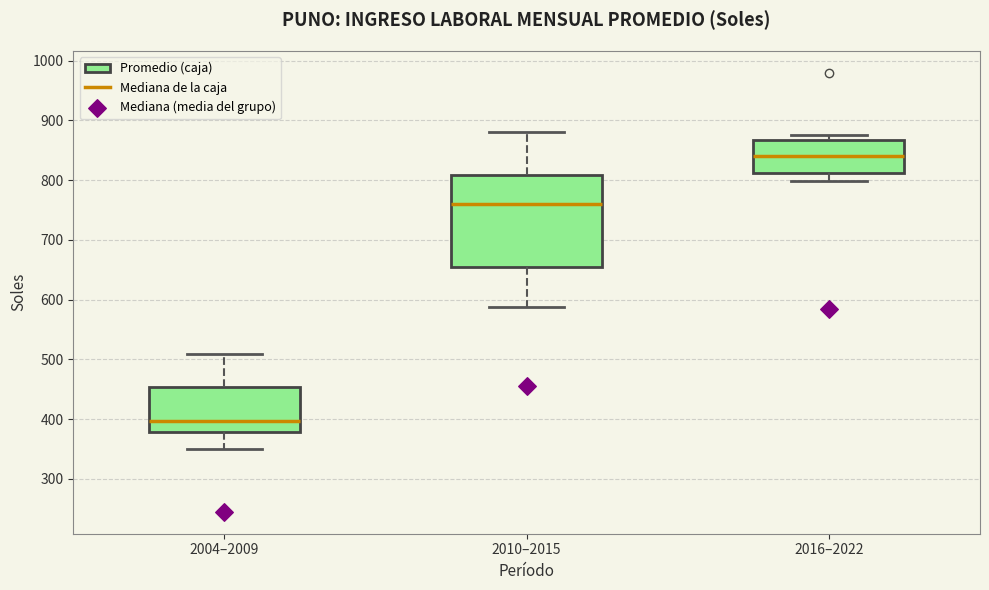

Reading left to right, read every box against the y-axis: the position of its median line, the range the box covers, and the ends of its whiskers. The values are not printed on the chart, so give them approximately, as read against the axis.

2004–2009: median 400, box 380 to 450, whiskers 350 to 510
2010–2015: median 760, box 650 to 810, whiskers 590 to 880
2016–2022: median 840, box 810 to 870, whiskers 800 to 880